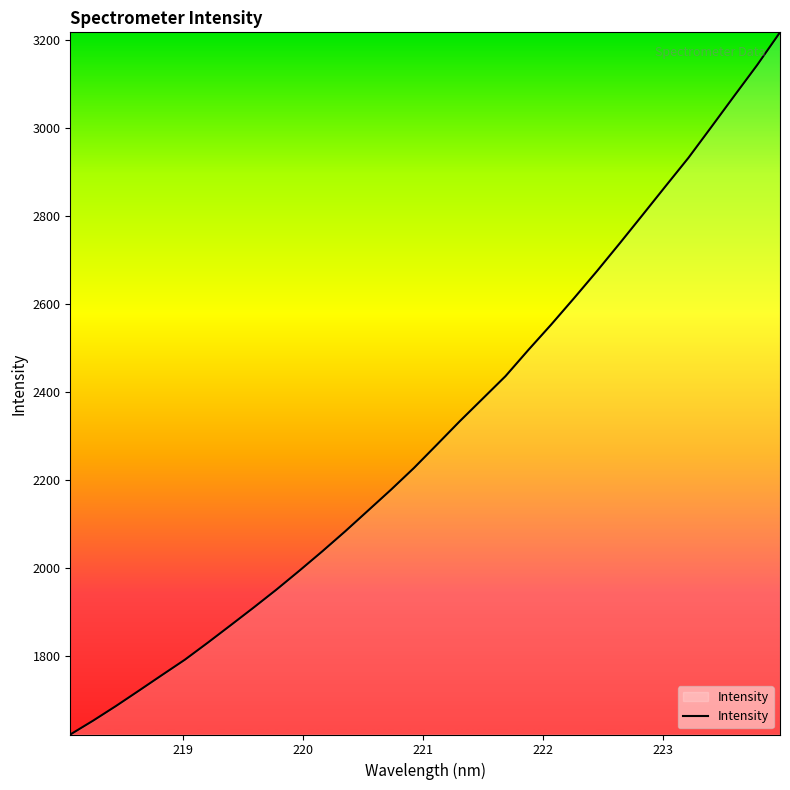

What is the smallest value displayed?

1621.1